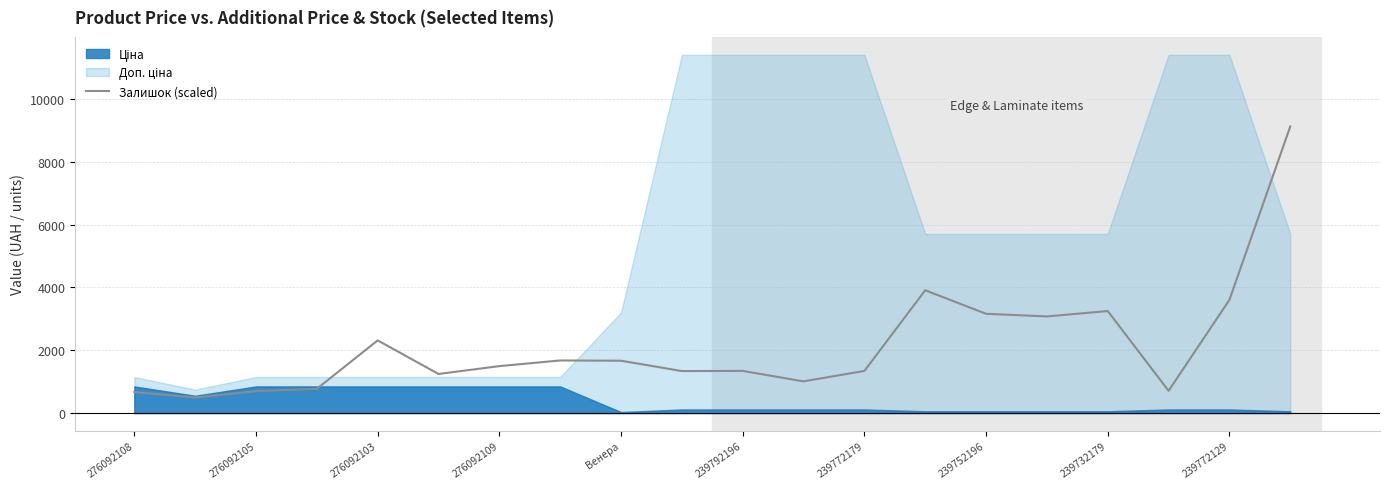

What is the lowest value of the Залишок (scaled) series?

495.3